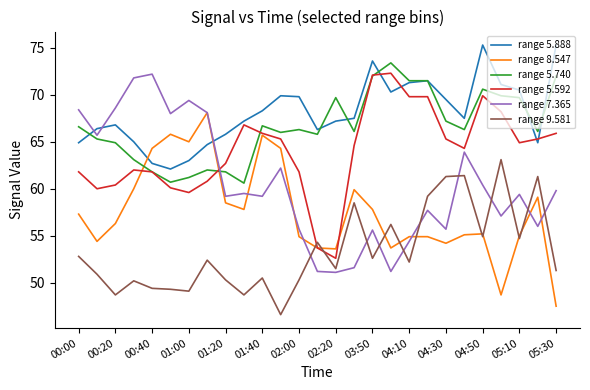

What is the lowest value of the range 5.740 series?

60.6